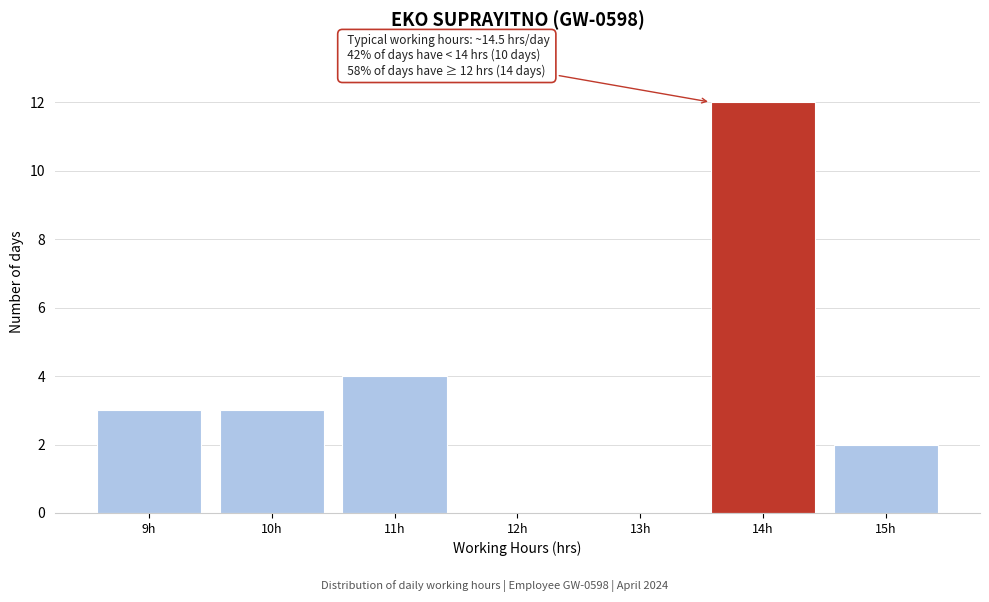

Reading left to right, list all the values displayed in this chart.

9h=3	10h=3	11h=4	12h=0	13h=0	14h=12	15h=2